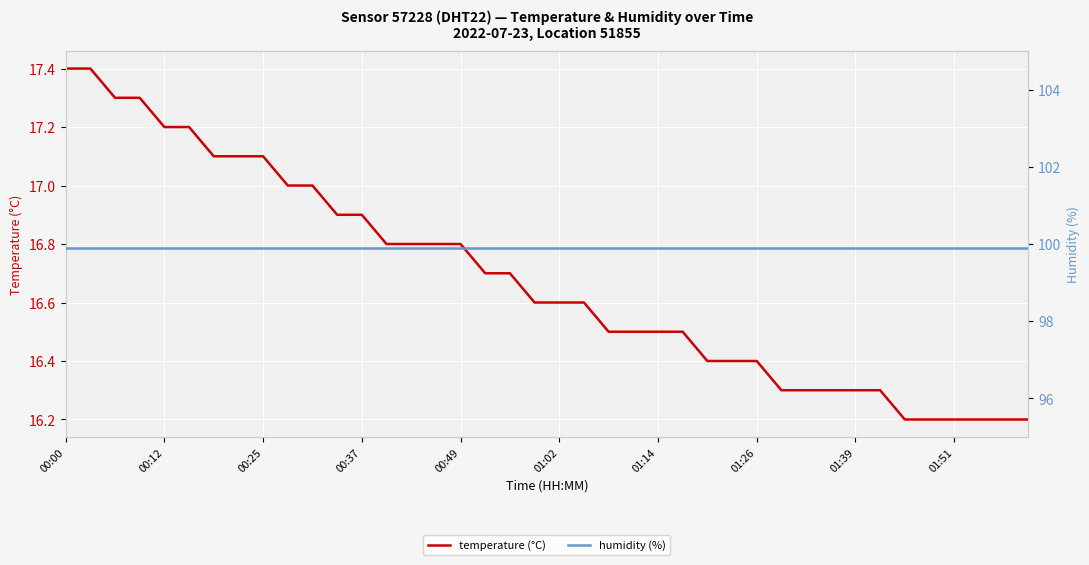

Which series has the widest spread of values?

temperature (°C)